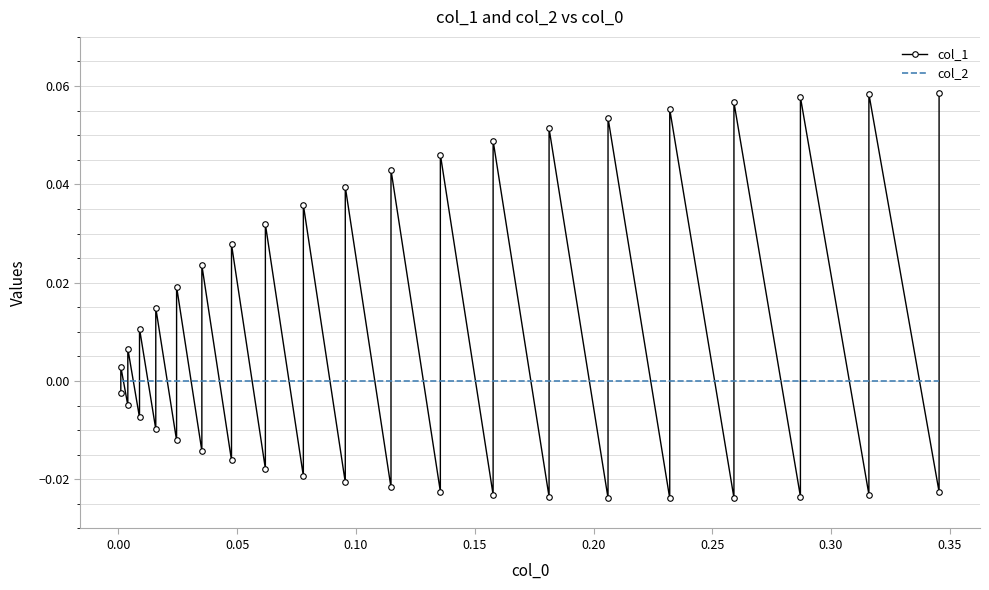

How many interior local peaks does the col_1 series have?

19